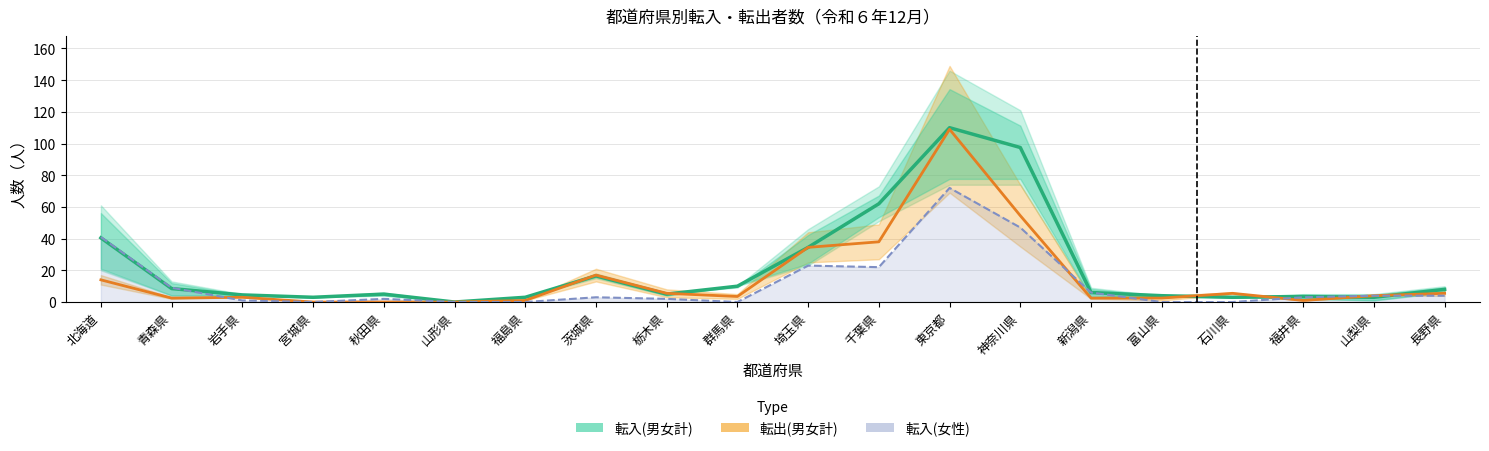

What is the label of the 16th point from the right?

秋田県